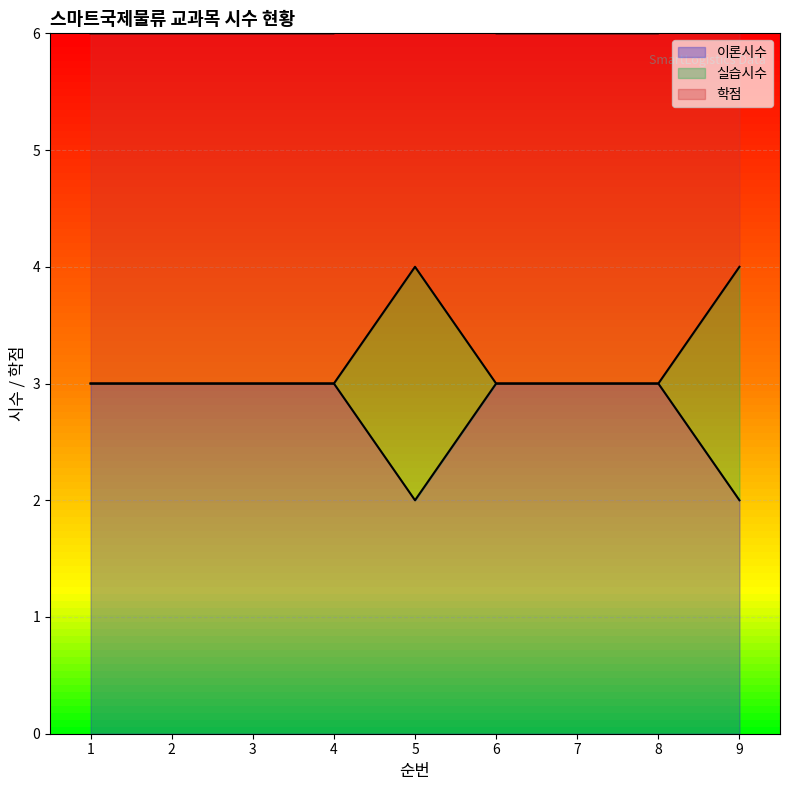

What is the greatest value displayed?

4